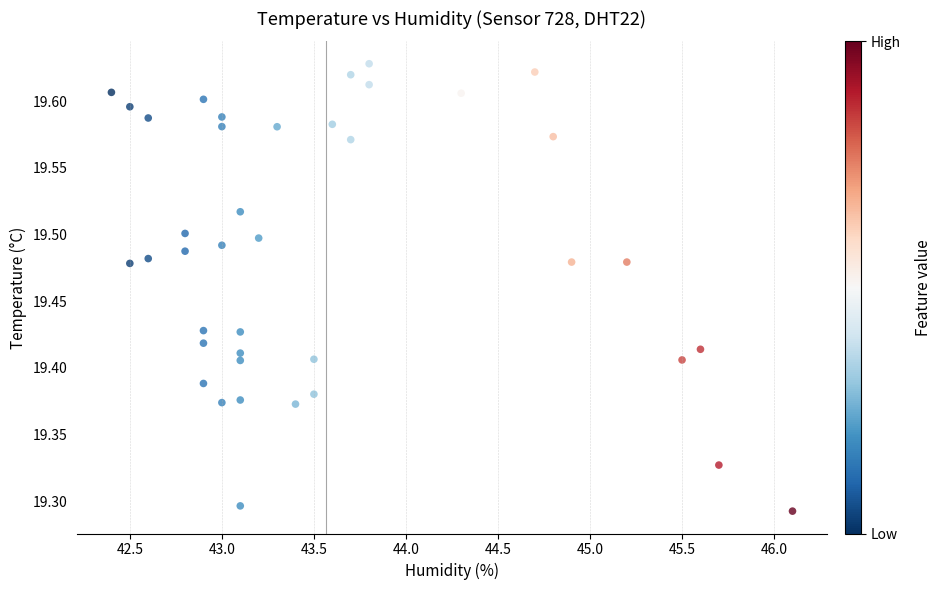

What is the range of Y values (max minus min)?

0.3